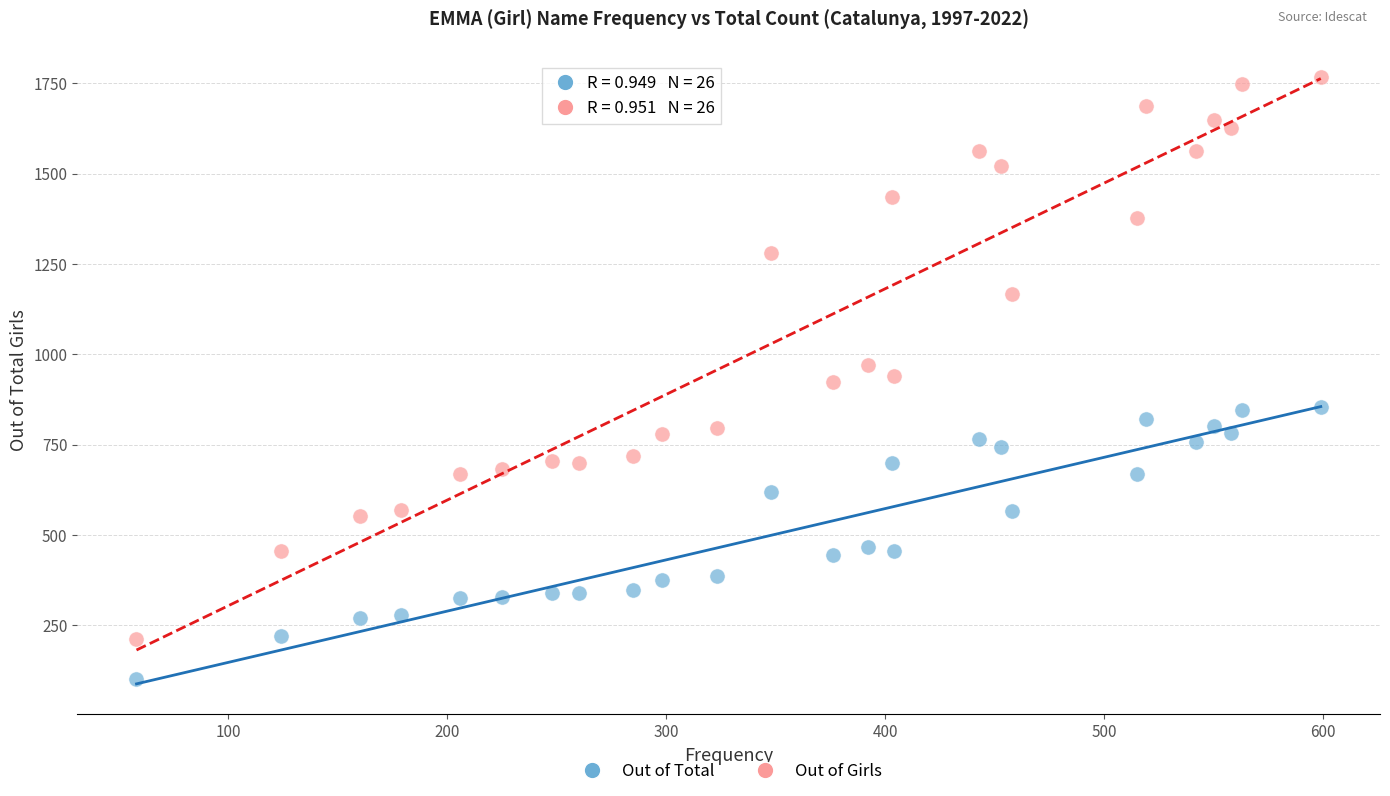

In the Out of Girls series, what Y value is closest to 989?

969